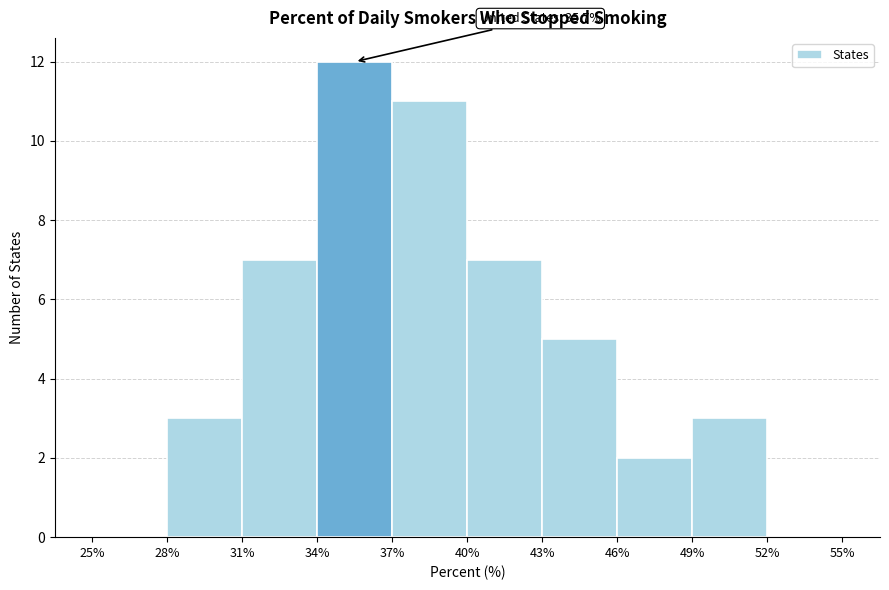

Over which range of the x-axis is the bar tallest?

34% to 37%